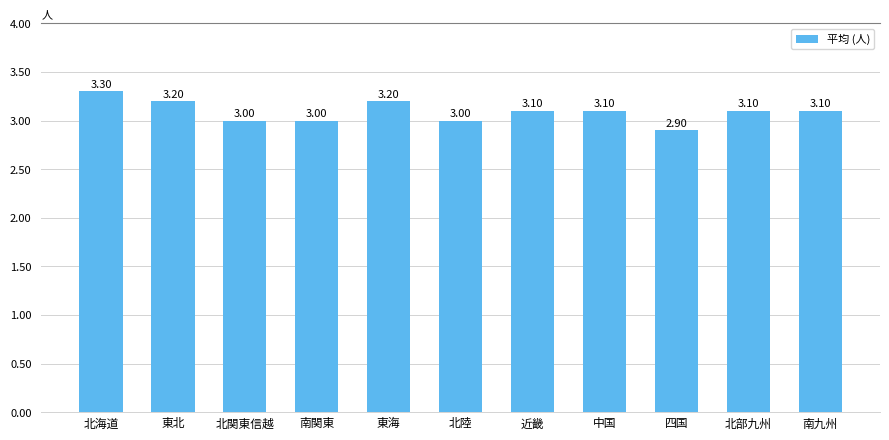

Which label corresponds to the smallest value in the chart?

四国